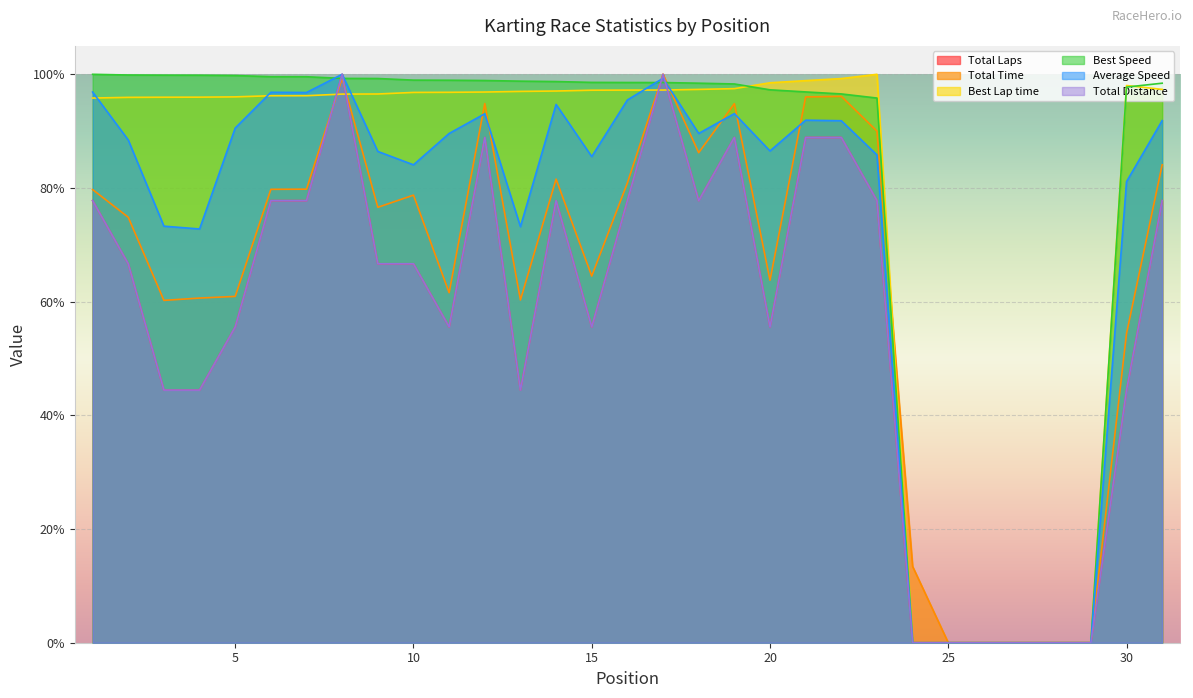

What is the average value of the Best Lap time series?

78.3